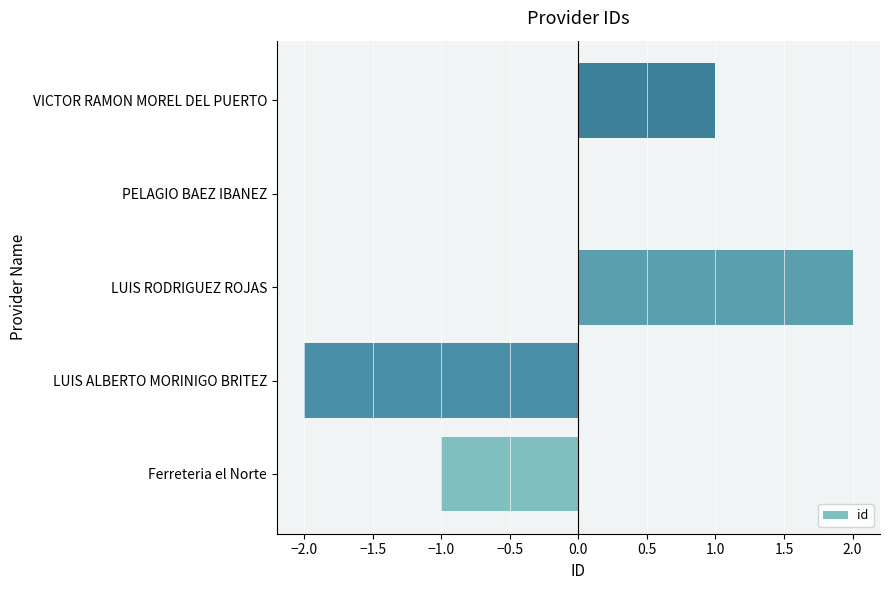

Reading top to bottom, extract all data points from this chart.

VICTOR RAMON MOREL DEL PUERTO=1	PELAGIO BAEZ IBANEZ=0	LUIS RODRIGUEZ ROJAS=2	LUIS ALBERTO MORINIGO BRITEZ=-2	Ferreteria el Norte=-1